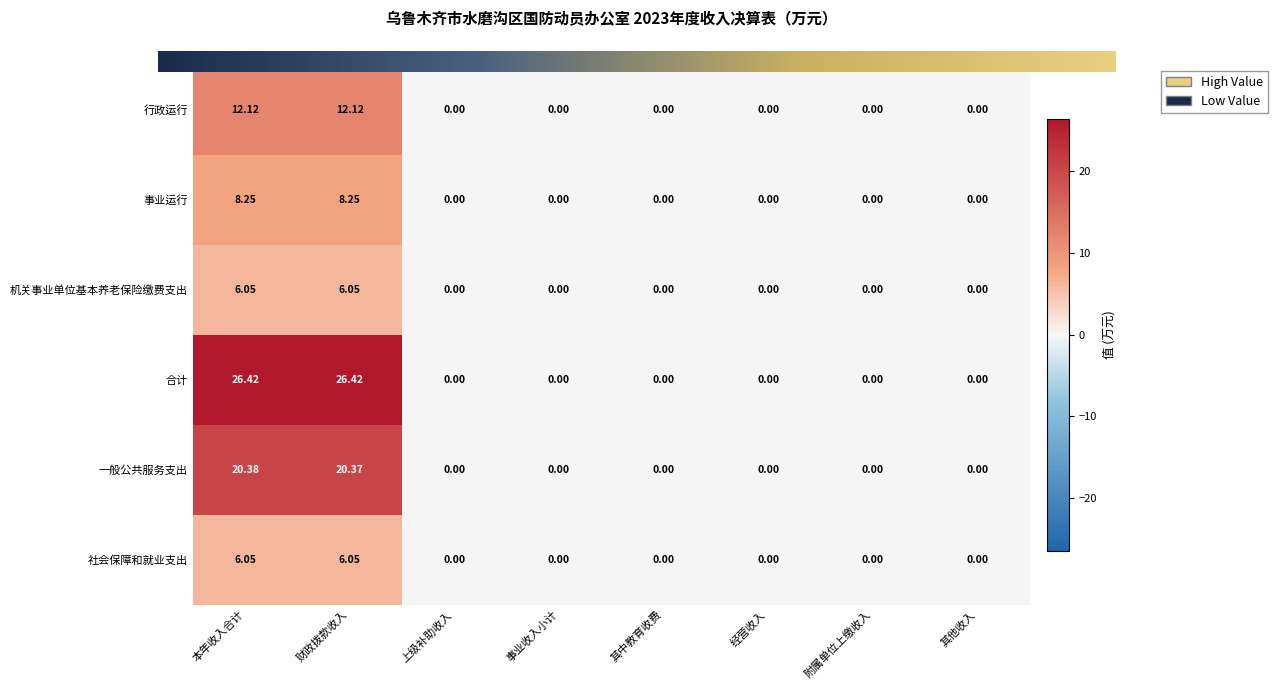

Is the value of 事业运行 at 财政拨款收入 greater than the value of 一般公共服务支出 at 事业收入小计?

Yes